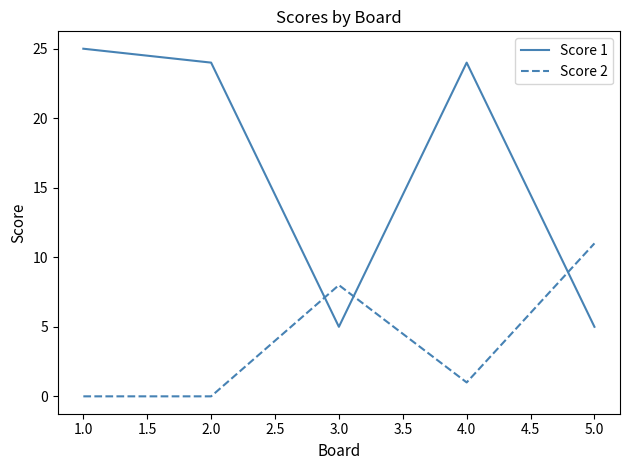

Reading left to right, transcribe all the data shown in this chart.

Score 1: 25	24	5	24	5
Score 2: 0	0	8	1	11